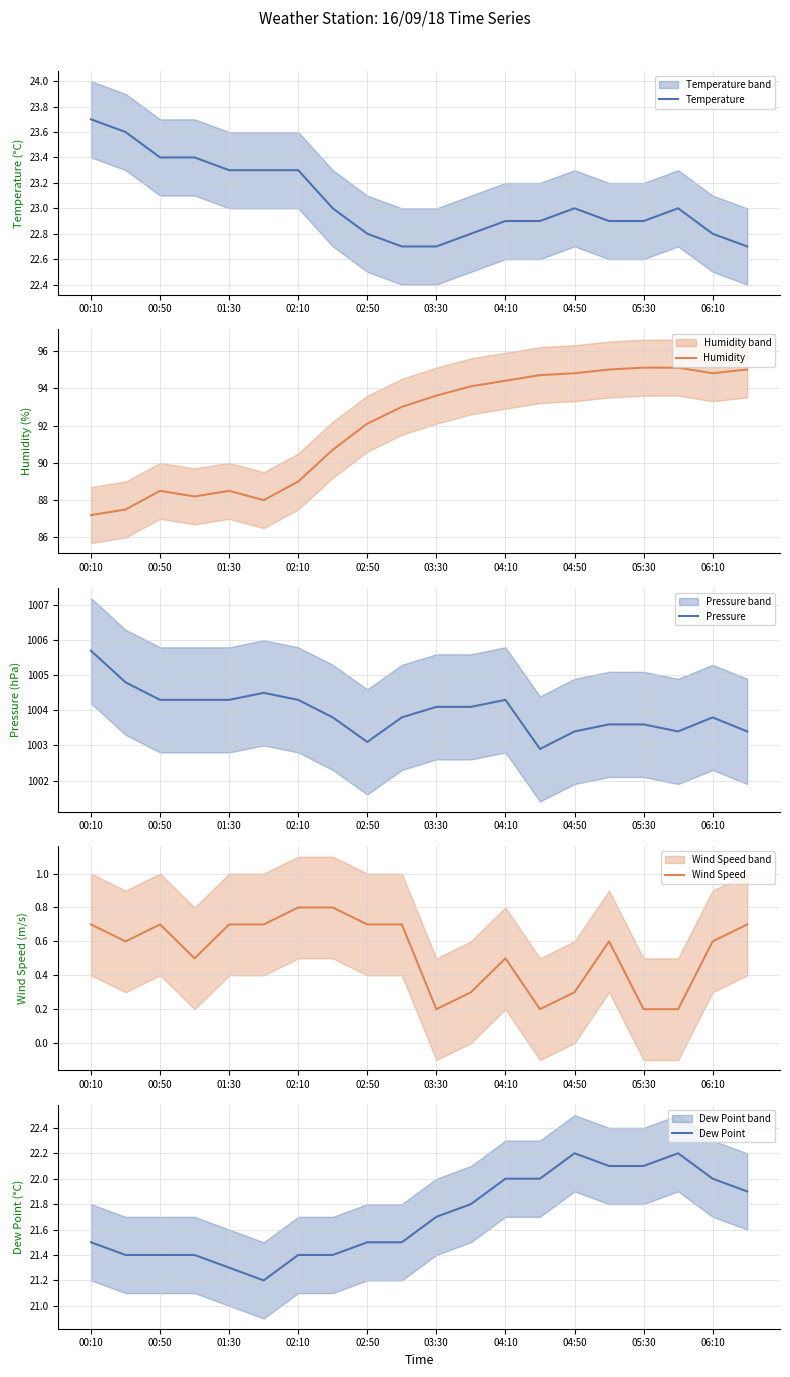

True or false: Humidity and Pressure cross at least once.

False